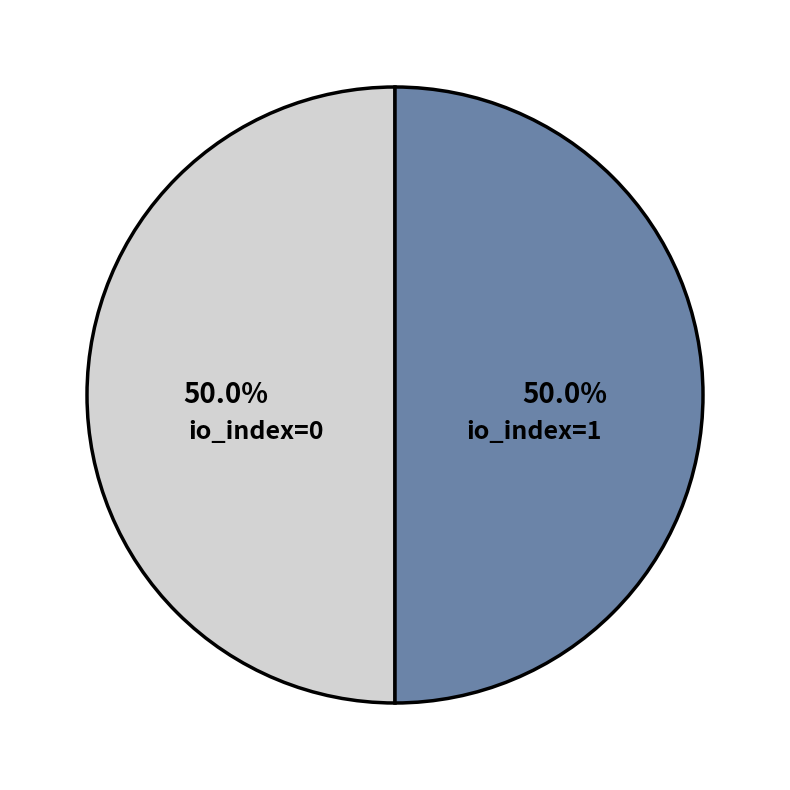

Count the number of slices in the pie.

2